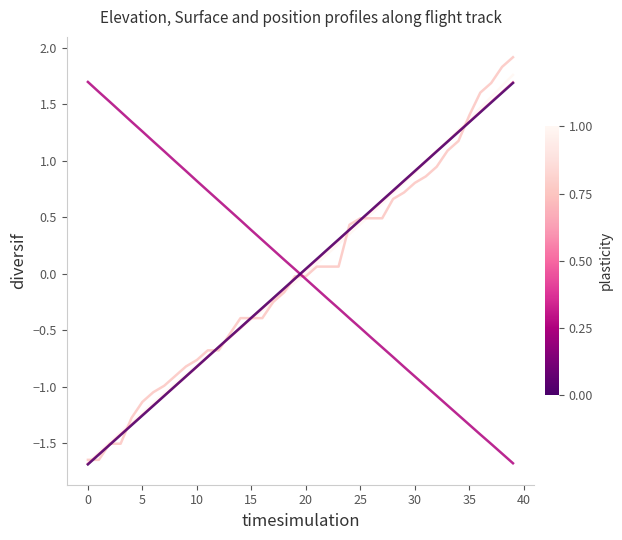

What is the maximum value shown in the chart?

1.9